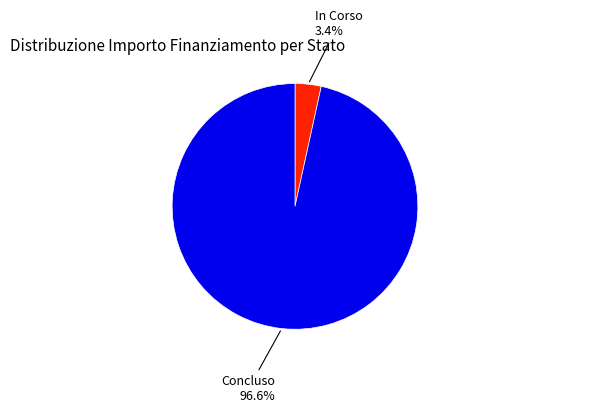

Count the number of slices in the pie.

2